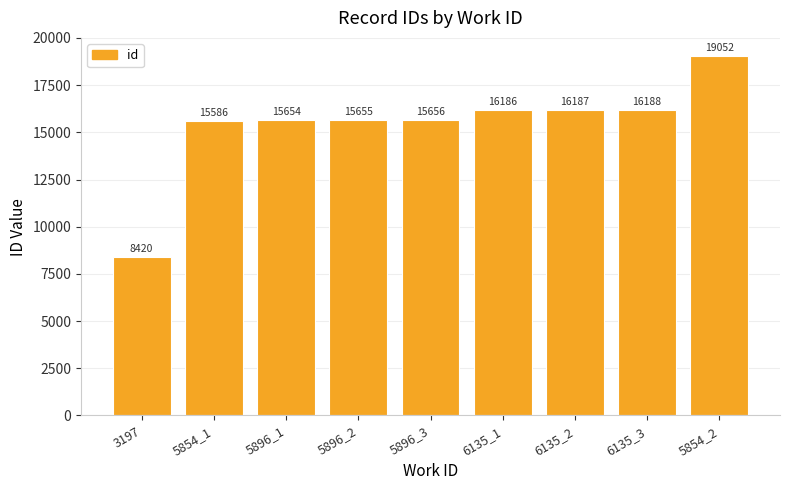

What is the difference between the maximum and second lowest values?

3466